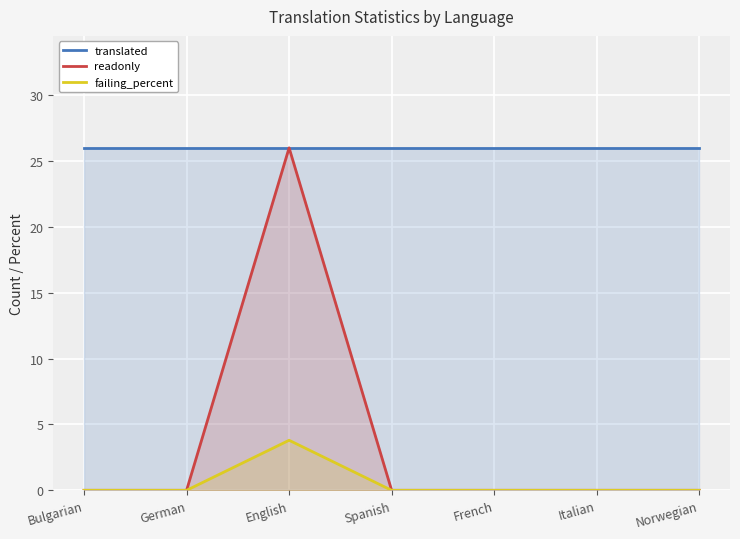

What is the highest value of the readonly series?

26.0